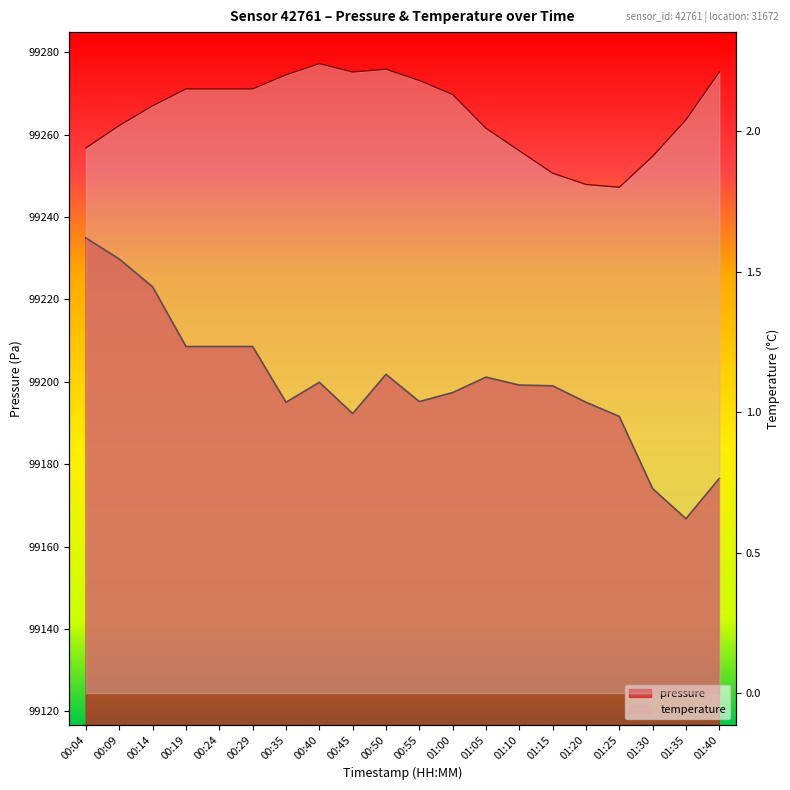

At 00:55, list the series in order from largest to smallest.

pressure, temperature